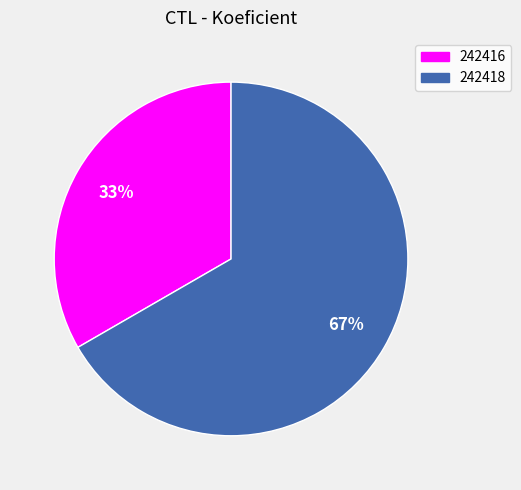

How many slices are in this pie chart?

2